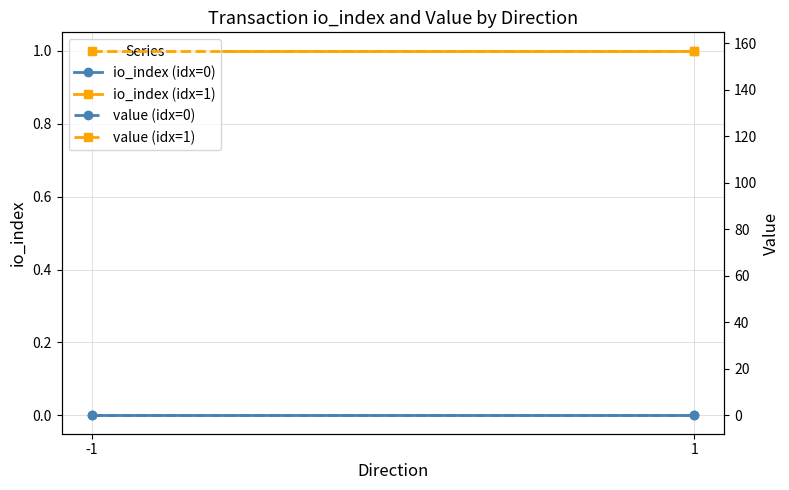

Rank the categories by io_index (idx=1) value from highest to lowest.

-1, 1